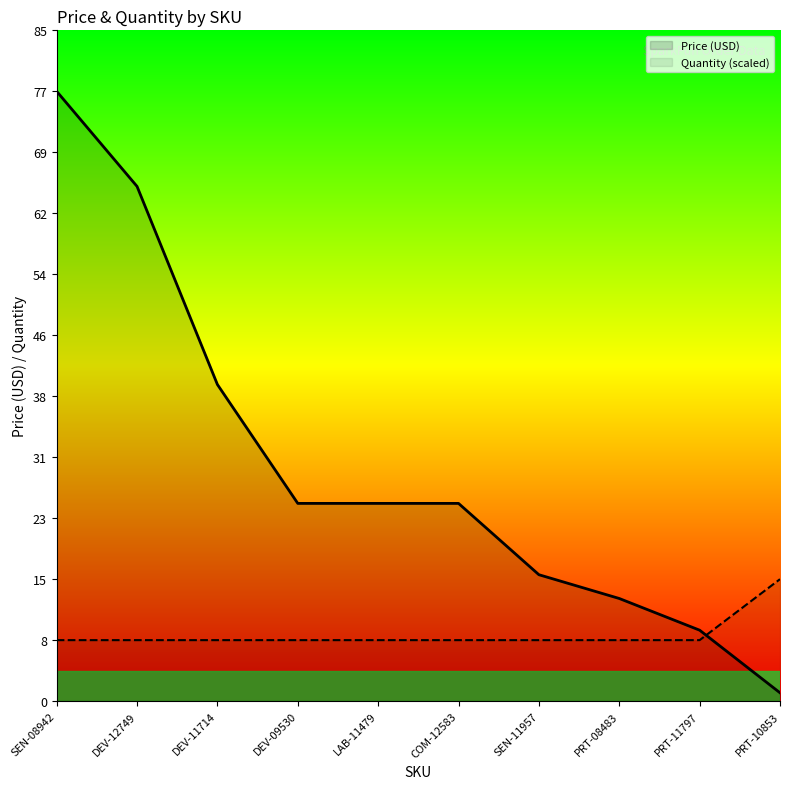

How many values in the Price (USD) series are below 24?

4